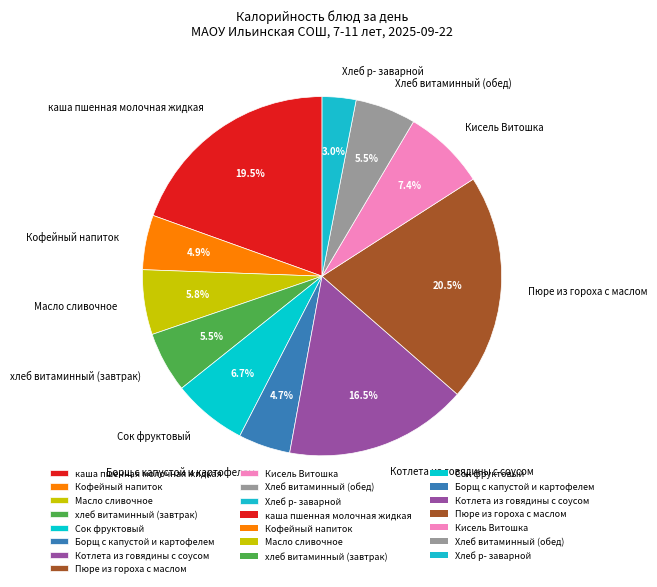

What is the smallest slice in the pie chart?

Хлеб р- заварной